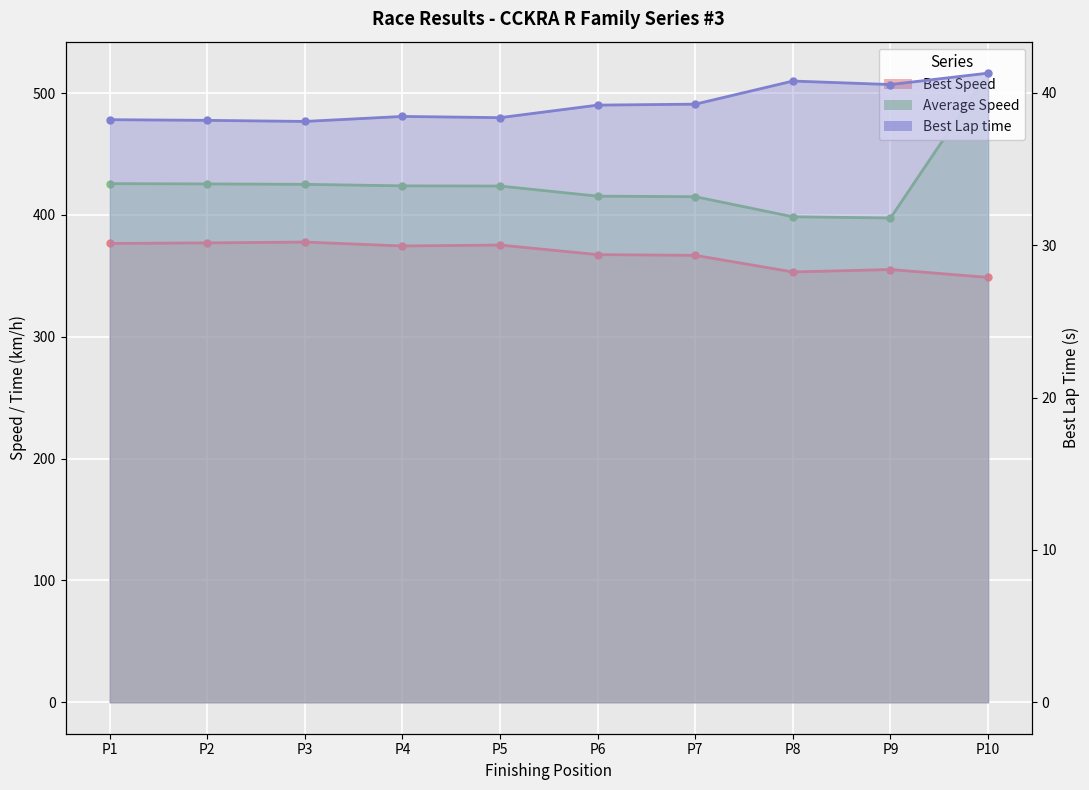

What is the sum of all Best Speed values?

3672.1